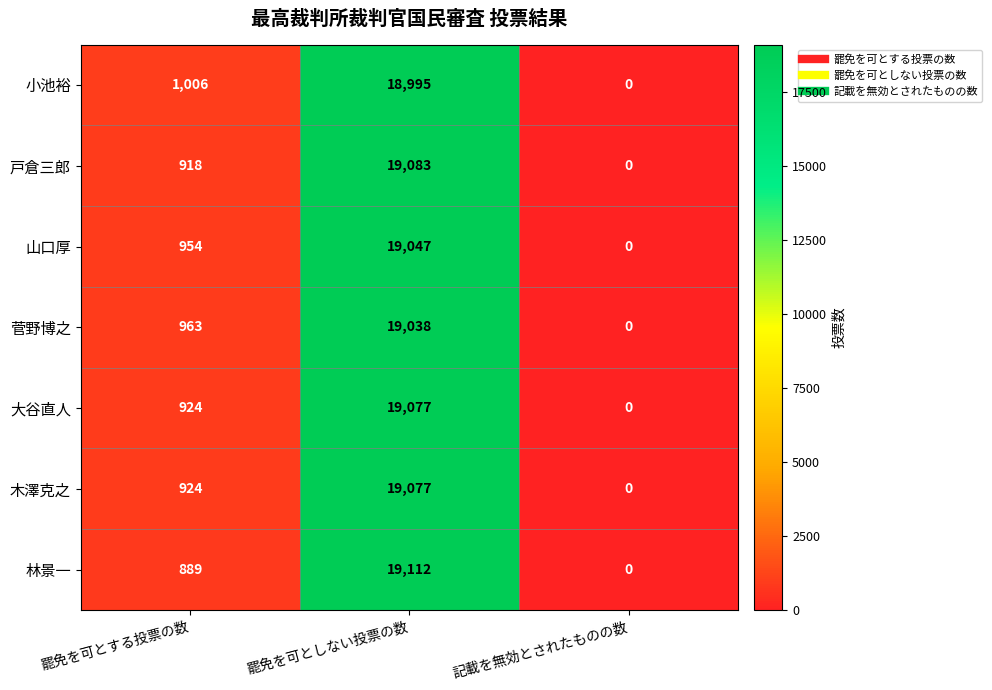

List the labels in order of 林景一 value, smallest first.

記載を無効とされたものの数, 罷免を可とする投票の数, 罷免を可としない投票の数